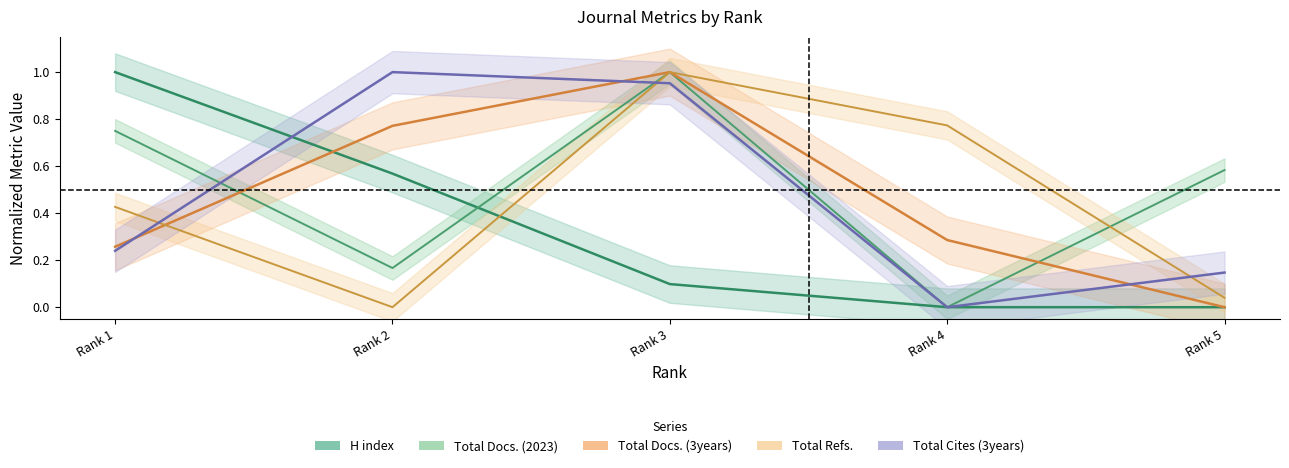

How many positive values does the H index series have?

3